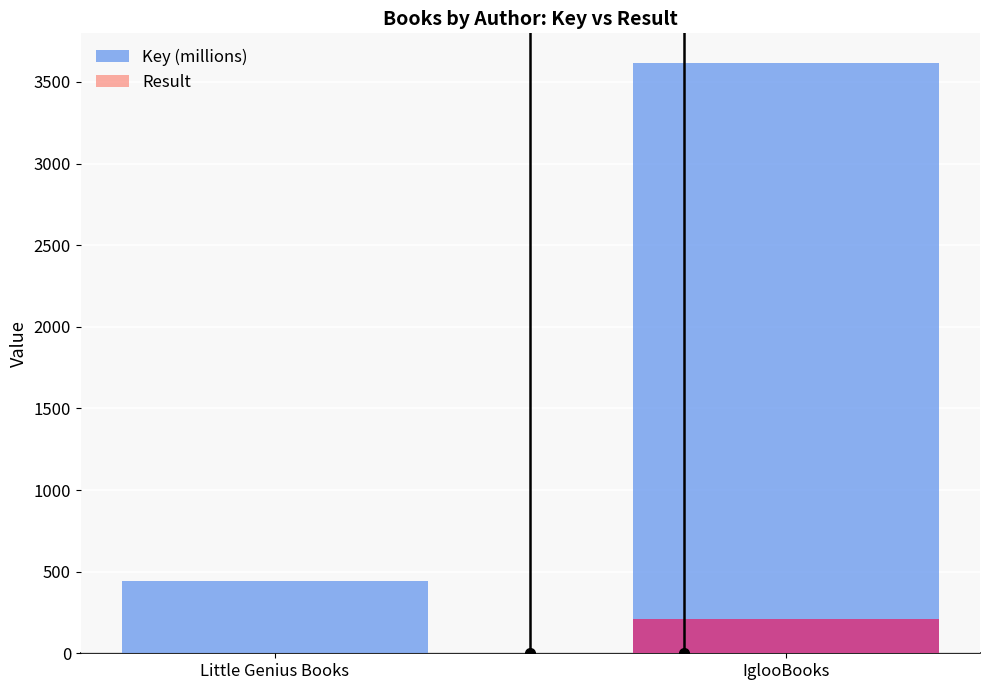

What is the label of the 2nd bar from the right?

Little Genius Books